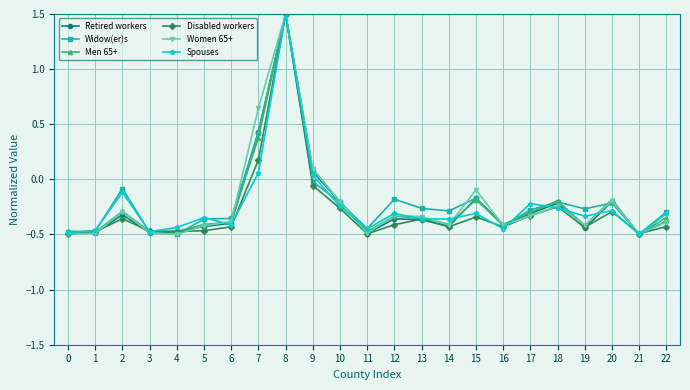

What is the sum of all Men 65+ values?

-5.3